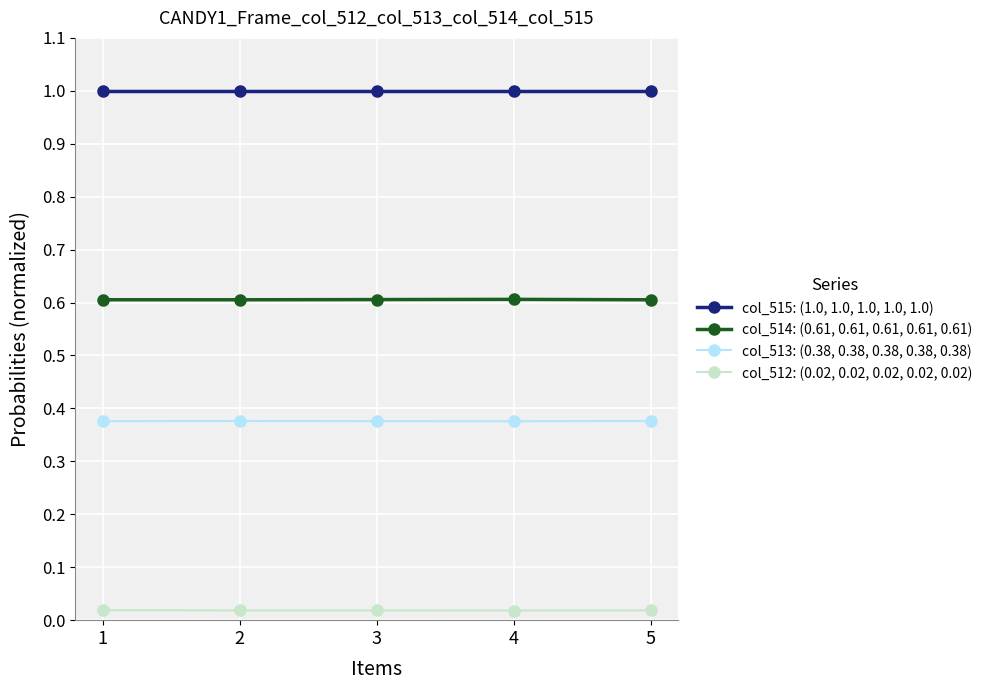

At how many categories does at least one series exceed 0?

5